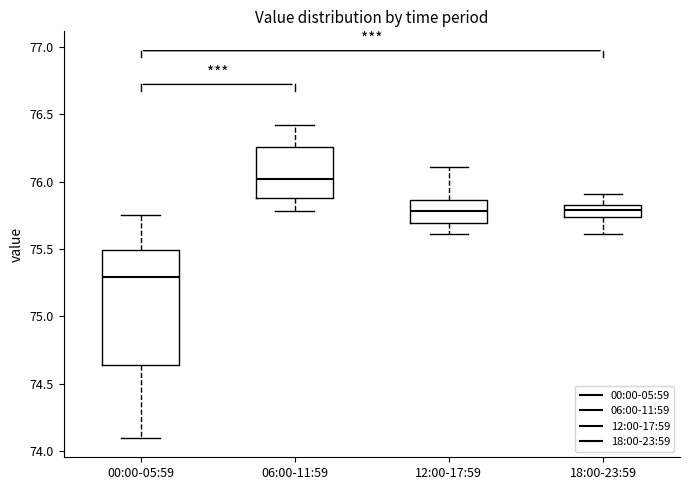

Where is the lower edge of the box for 06:00-11:59 on the y-axis? The values are not printed on the chart, so give them approximately, as read against the axis.

75.90